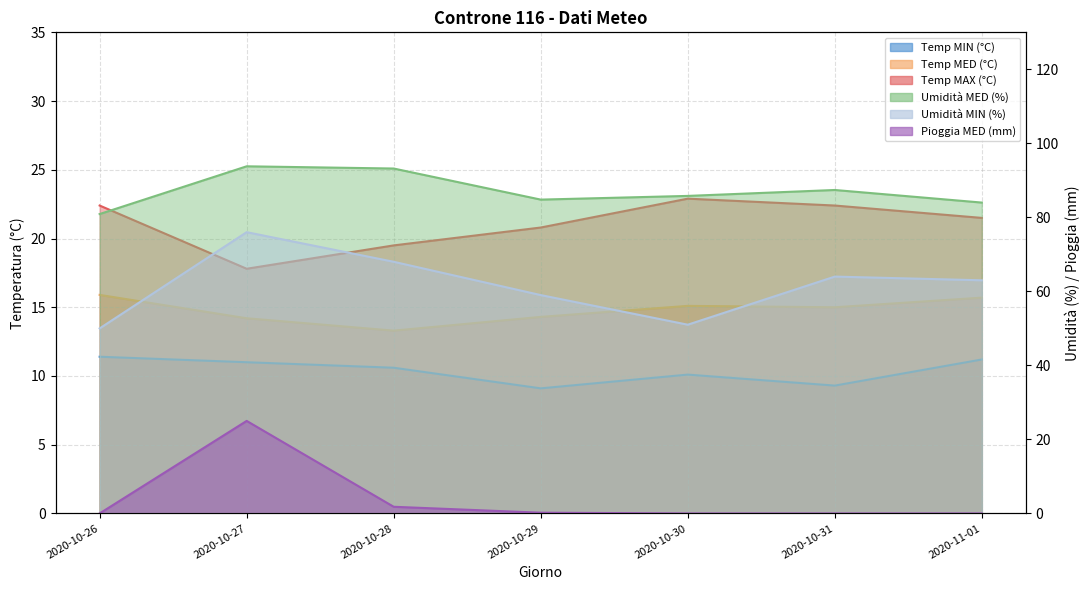

At which label does Temp MAX (°C) first exceed 21?

2020-10-26